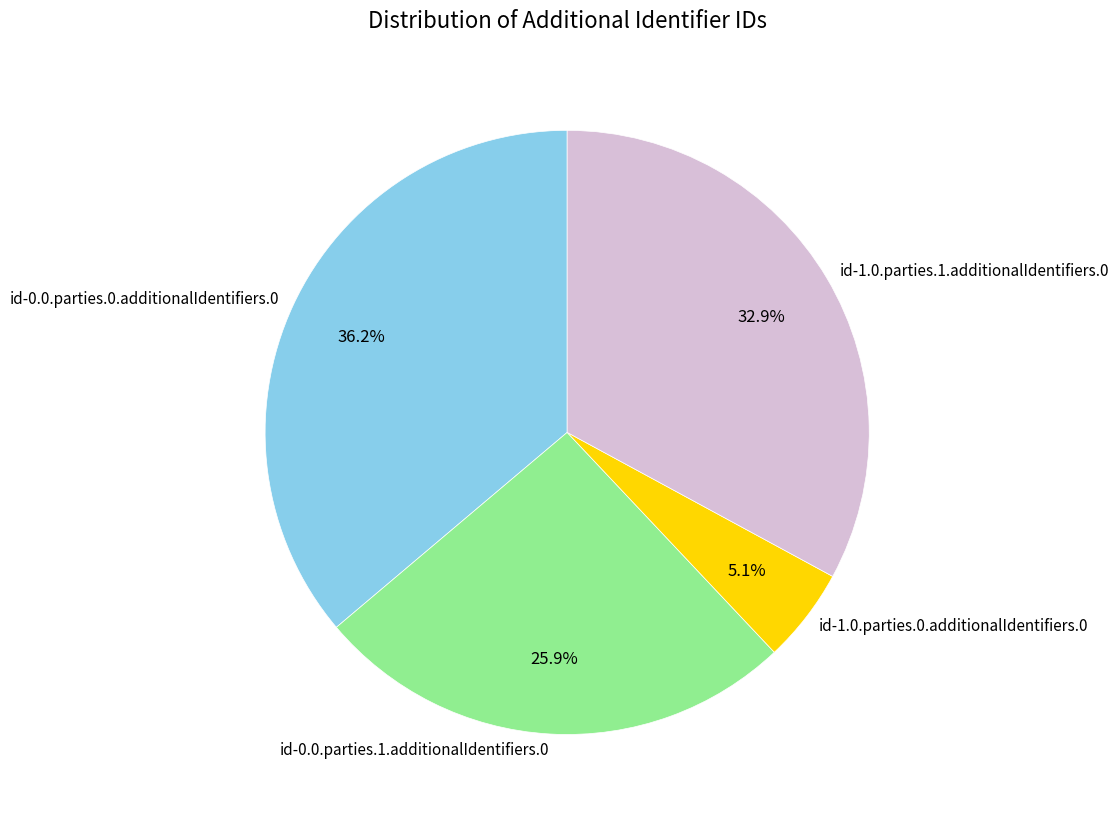

What portion of the pie excludes id-1.0.parties.0.additionalIdentifiers.0?

94.9%